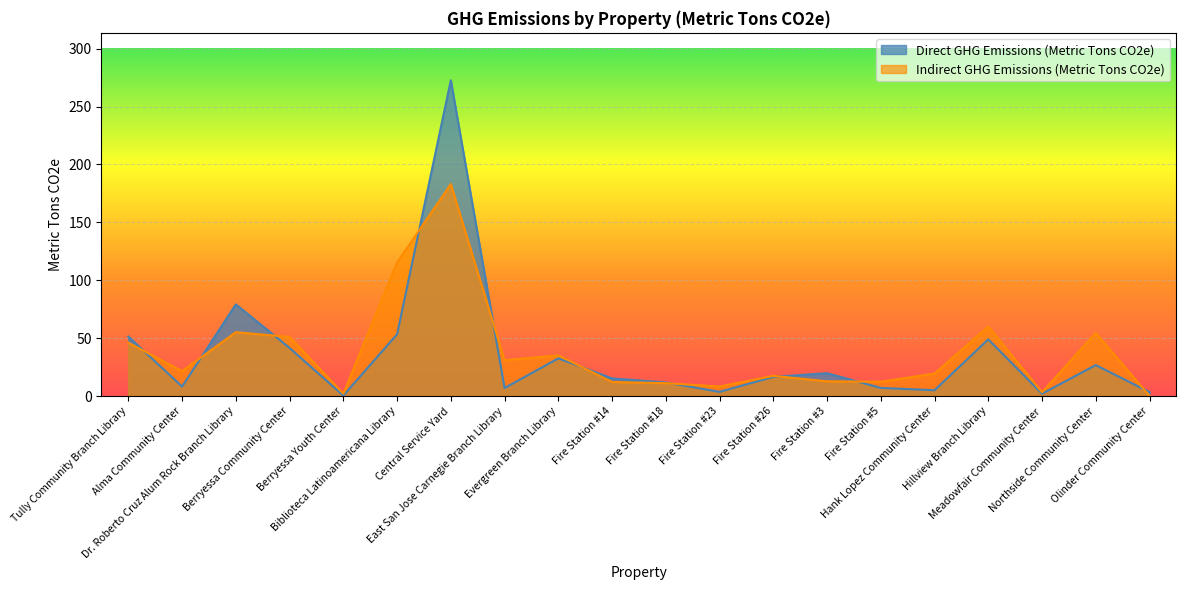

Reading left to right, what are all the values shown in this chart?

Direct GHG Emissions (Metric Tons CO2e): Tully Community Branch Library=51.4	Alma Community Center=8.3	Dr. Roberto Cruz Alum Rock Branch Library=79.2	Berryessa Community Center=41.6	Berryessa Youth Center=0.5	Biblioteca Latinoamericana Library=53.4	Central Service Yard=272.7	East San Jose Carnegie Branch Library=7.0	Evergreen Branch Library=32.6	Fire Station #14=15.3	Fire Station #18=11.8	Fire Station #23=3.7	Fire Station #26=16.6	Fire Station #3=19.8	Fire Station #5=7.1	Hank Lopez Community Center=5.1	Hillview Branch Library=49.0	Meadowfair Community Center=2.1	Northside Community Center=26.8	Olinder Community Center=3.5
Indirect GHG Emissions (Metric Tons CO2e): Tully Community Branch Library=46.1	Alma Community Center=21.6	Dr. Roberto Cruz Alum Rock Branch Library=55.2	Berryessa Community Center=51.1	Berryessa Youth Center=2.1	Biblioteca Latinoamericana Library=115.3	Central Service Yard=183.1	East San Jose Carnegie Branch Library=31.0	Evergreen Branch Library=35.2	Fire Station #14=12.2	Fire Station #18=11.2	Fire Station #23=8.3	Fire Station #26=17.5	Fire Station #3=12.8	Fire Station #5=12.4	Hank Lopez Community Center=19.5	Hillview Branch Library=60.1	Meadowfair Community Center=3.4	Northside Community Center=54.5	Olinder Community Center=0.2